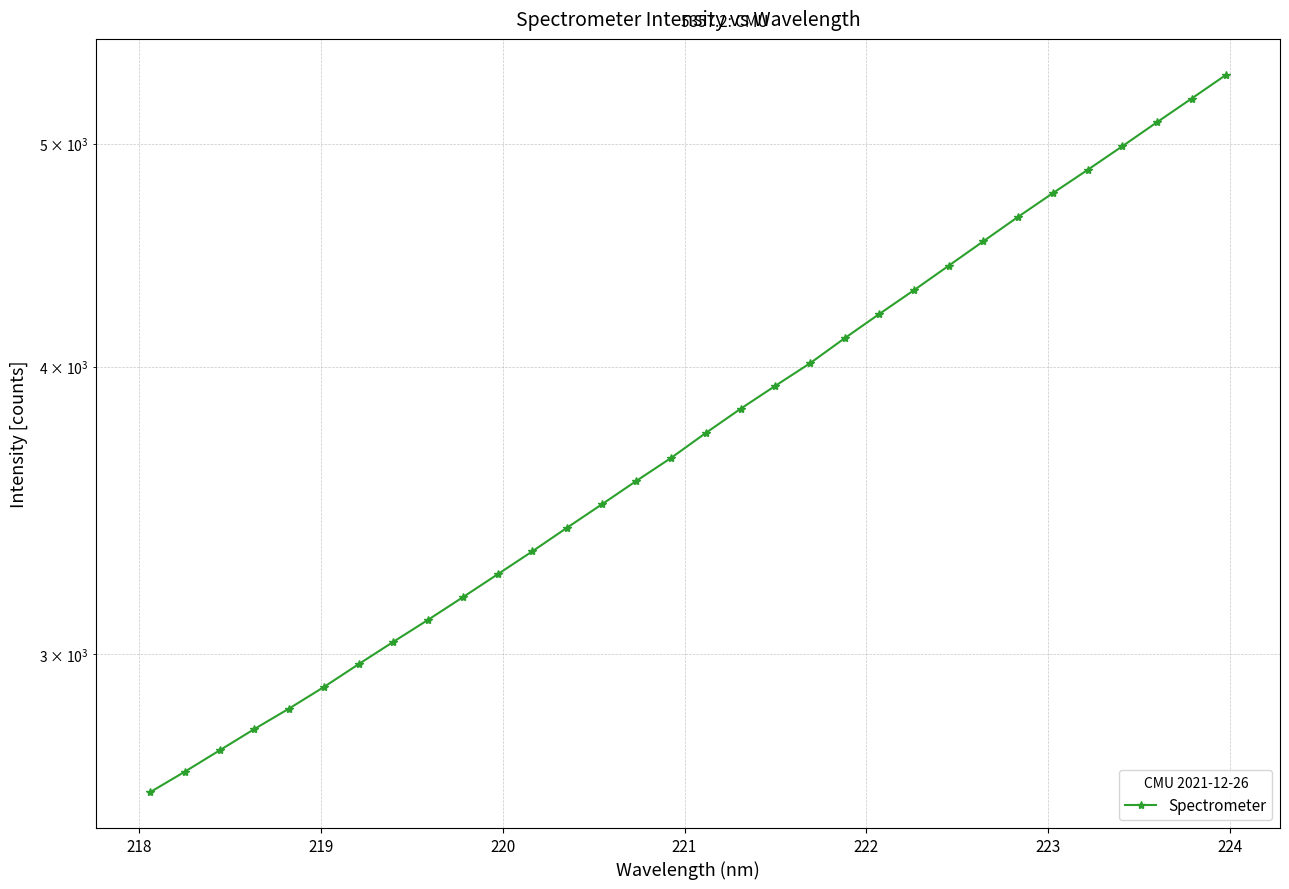

What is the difference between the second highest and minimum values?

2618.0